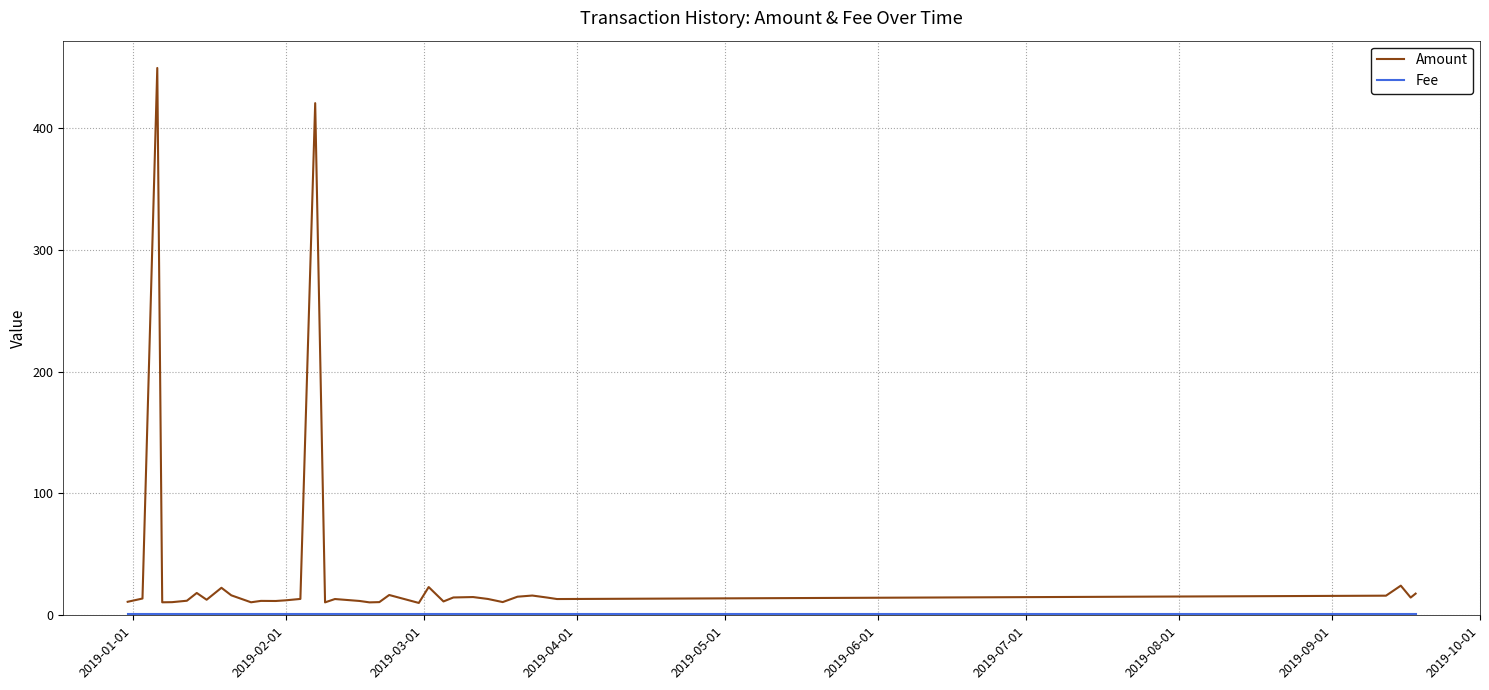

Which series has the largest total across all categories?

Amount